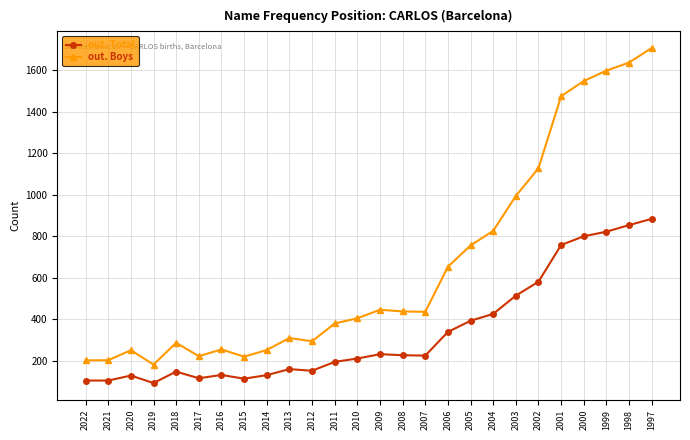

Where is out. Total nearest to the value 487?

2003